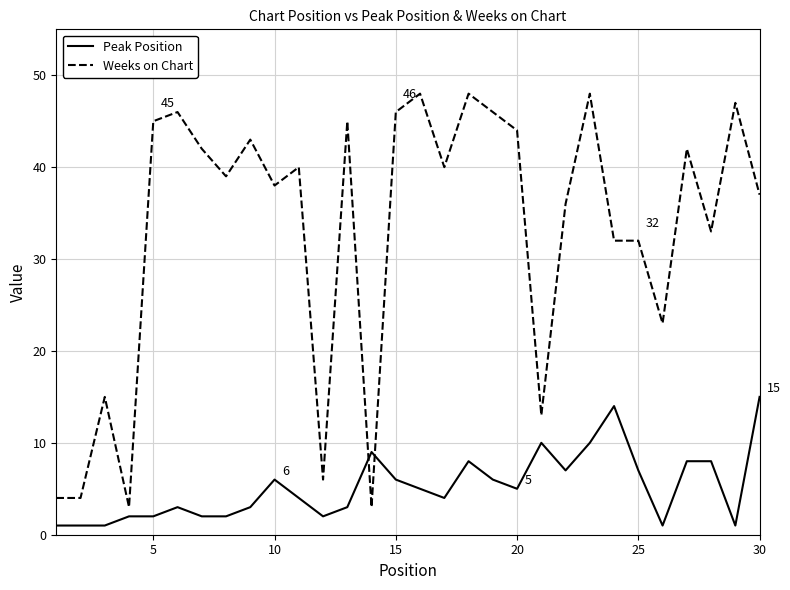

Which series has the largest total across all categories?

Weeks on Chart